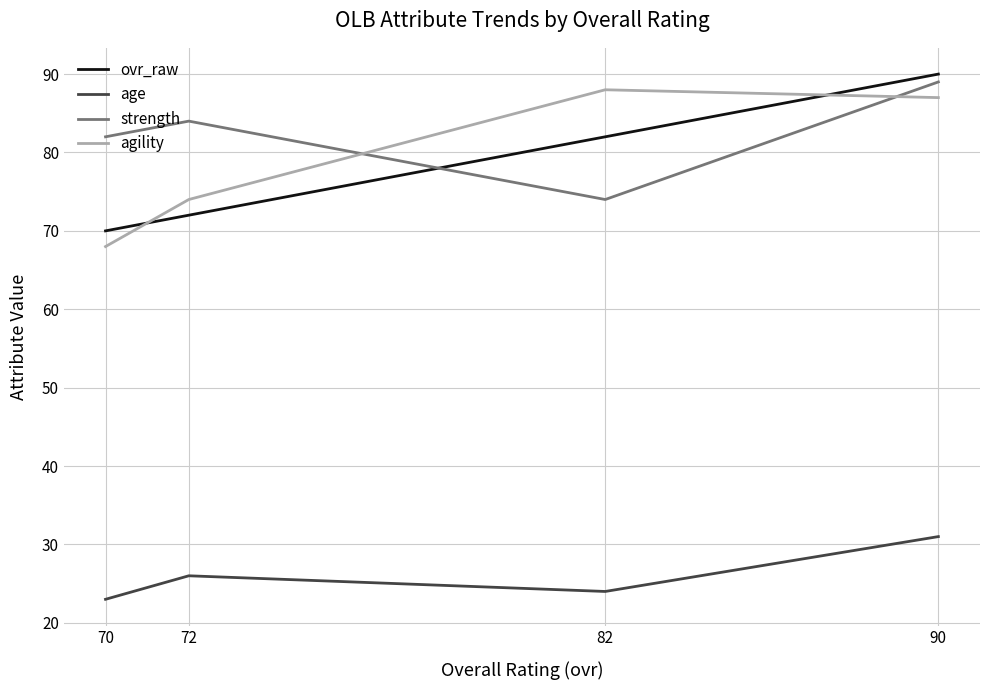

List the labels in order of age value, largest first.

90, 72, 82, 70